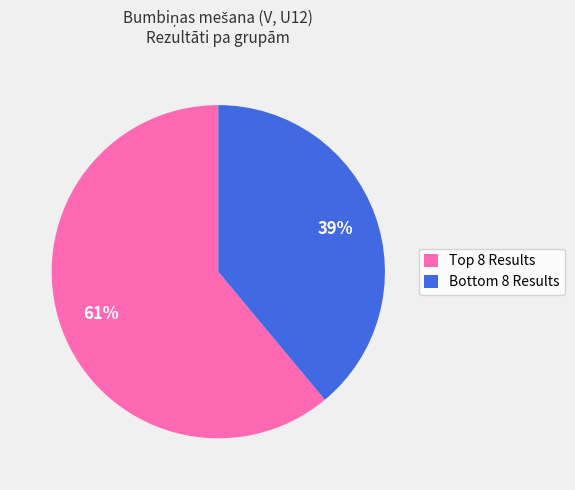

To the nearest percent, what is the difference between the largest and smallest slice percentages?

22%